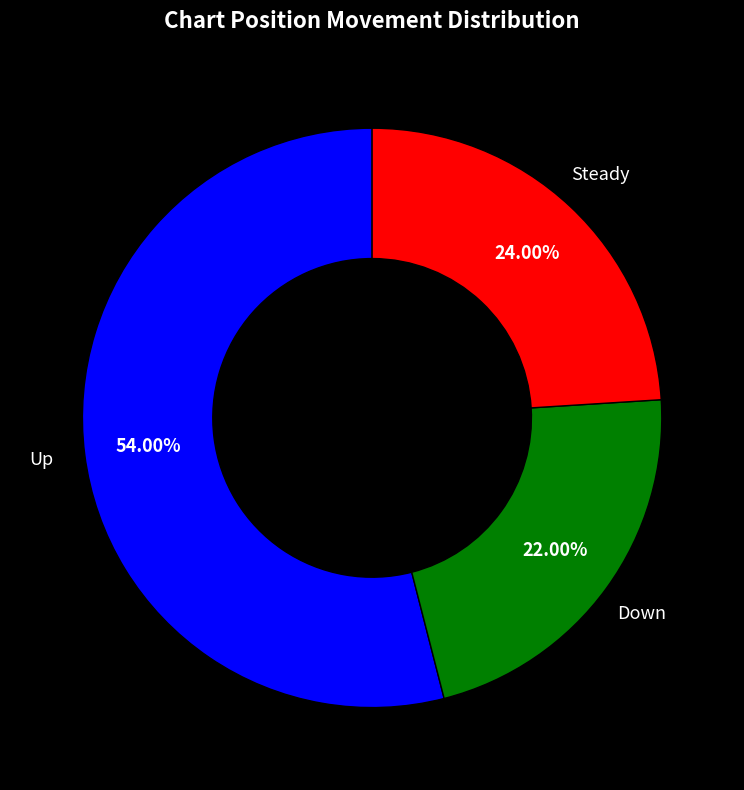

What is the smallest slice in the pie chart?

Down